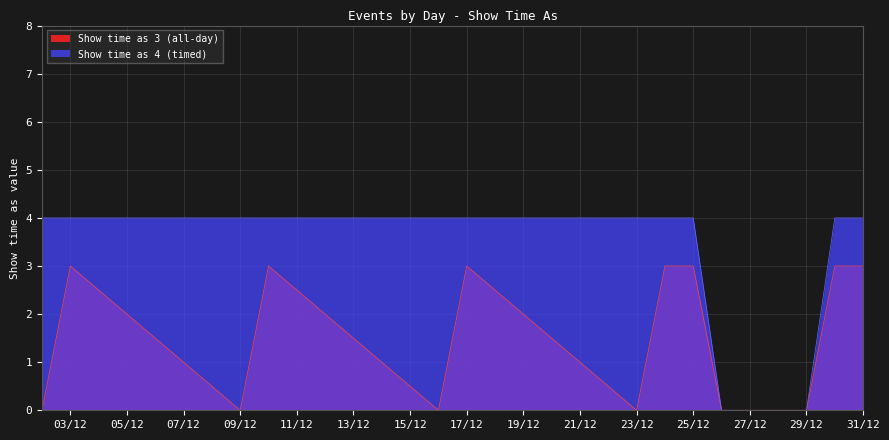

True or false: Show time as 3 (all-day) and Show time as 4 (timed) cross at least once.

False